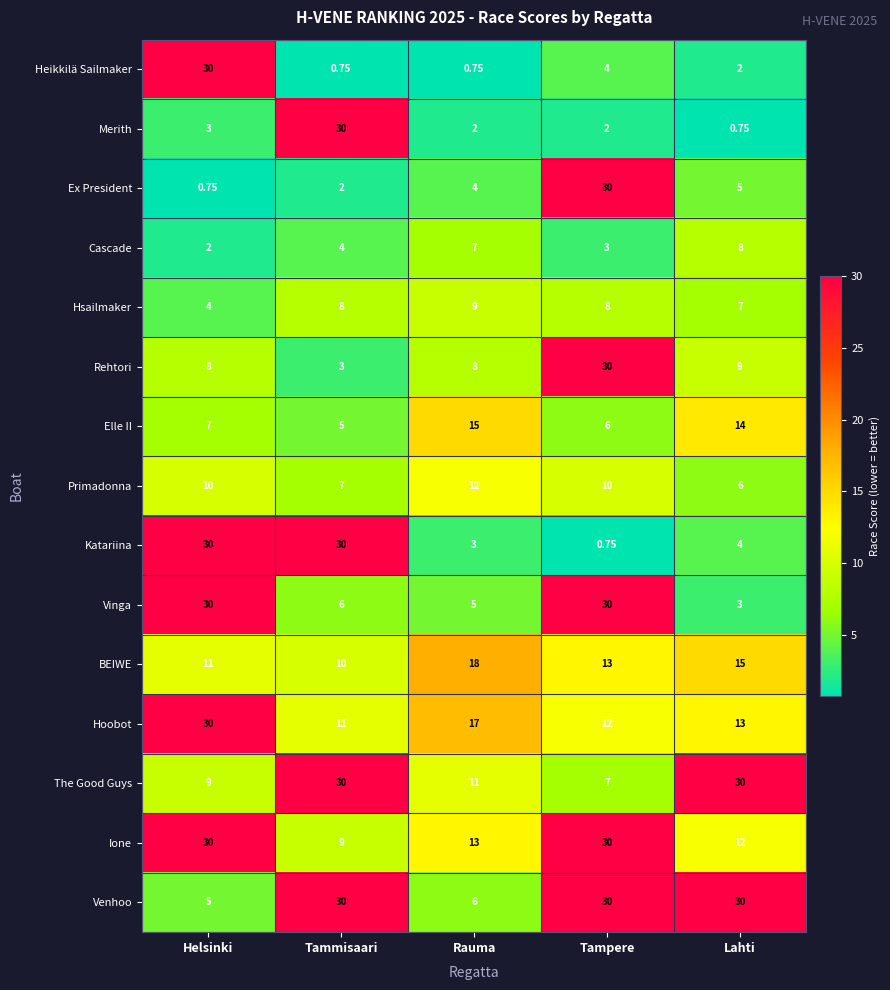

At Rauma, list the series in order from smallest to largest.

Heikkilä Sailmaker, Merith, Katariina, Ex President, Vinga, Venhoo, Cascade, Rehtori, Hsailmaker, The Good Guys, Primadonna, Ione, Elle II, Hoobot, BEIWE